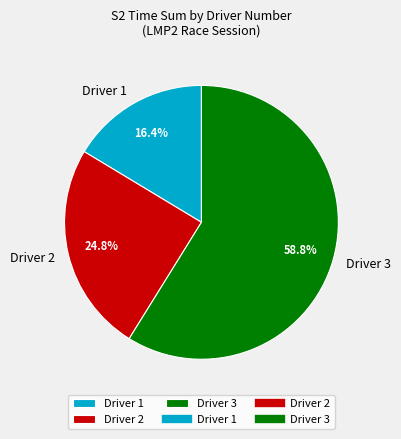

Is there a majority slice in this chart?

Yes